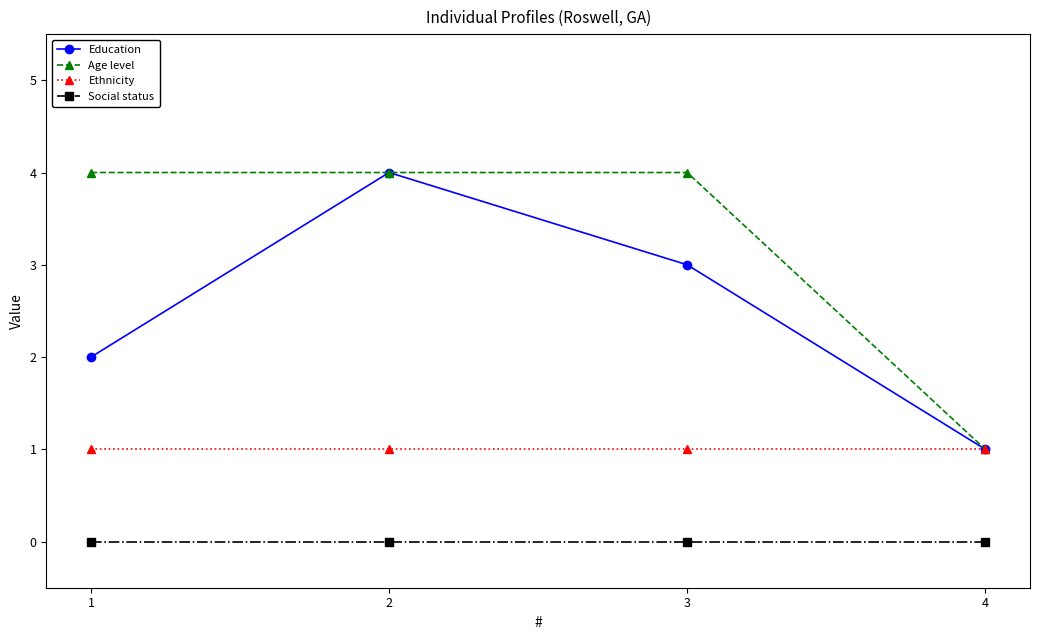

What is the value of the Ethnicity point at the 4th from the left?

1